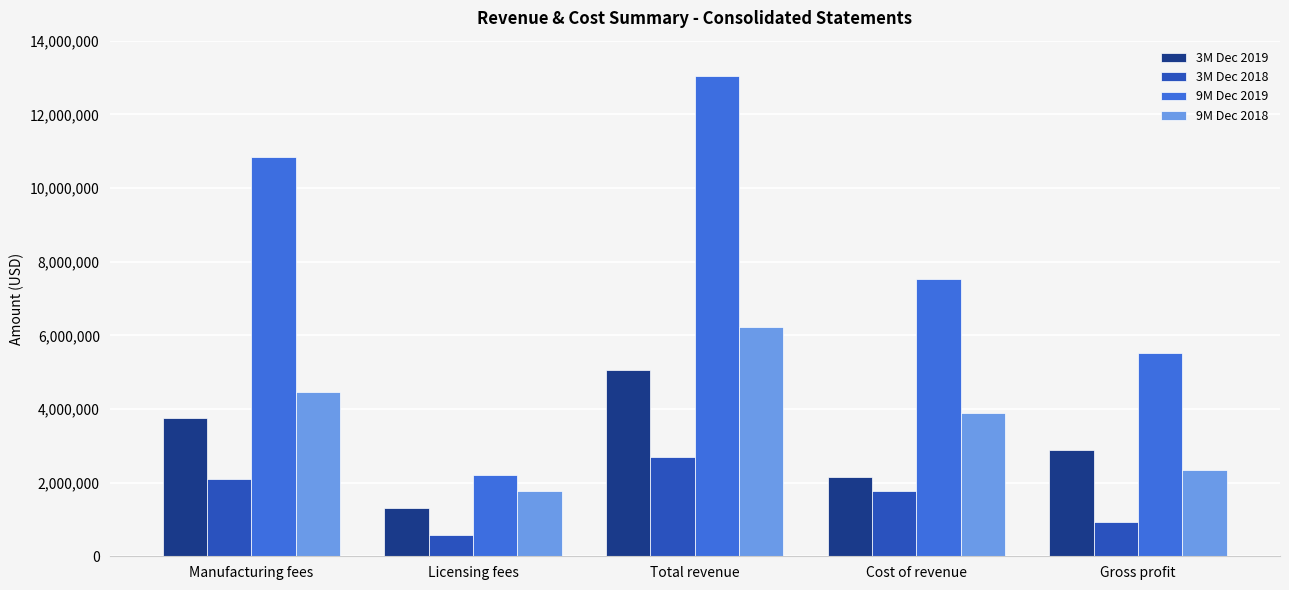

List the series in order of their peak value, highest first.

9M Dec 2019, 9M Dec 2018, 3M Dec 2019, 3M Dec 2018